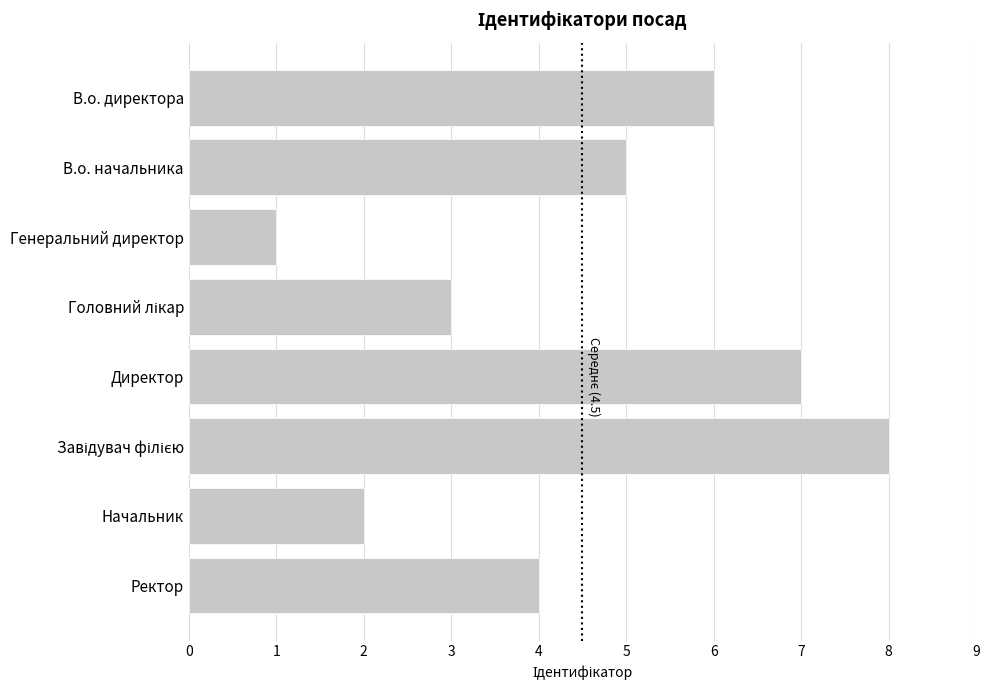

What is the label of the 4th bar from the bottom?

Директор